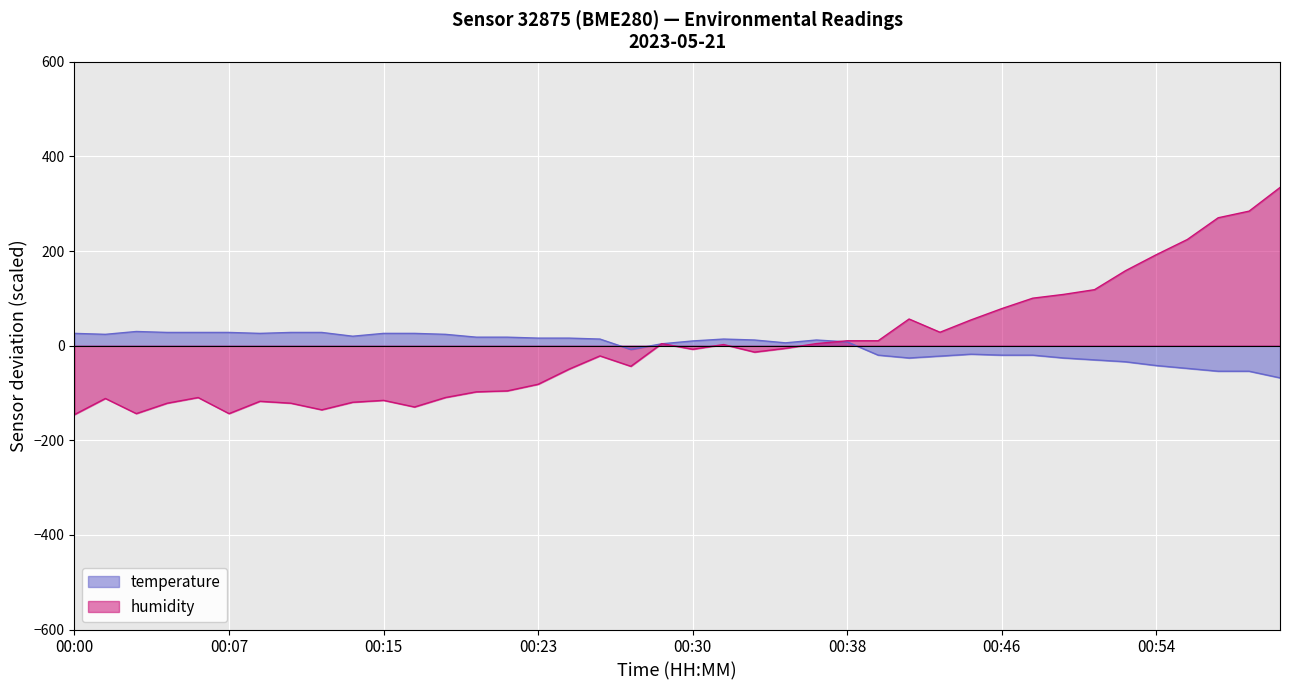

True or false: temperature_line has more than 1 points higher than both neighbors.

True